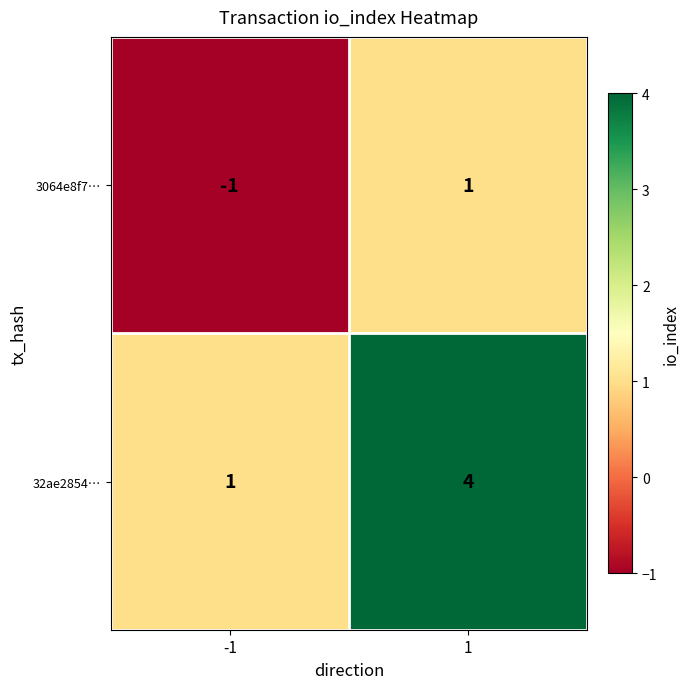

What is the sum of all 32ae2854… values?

5